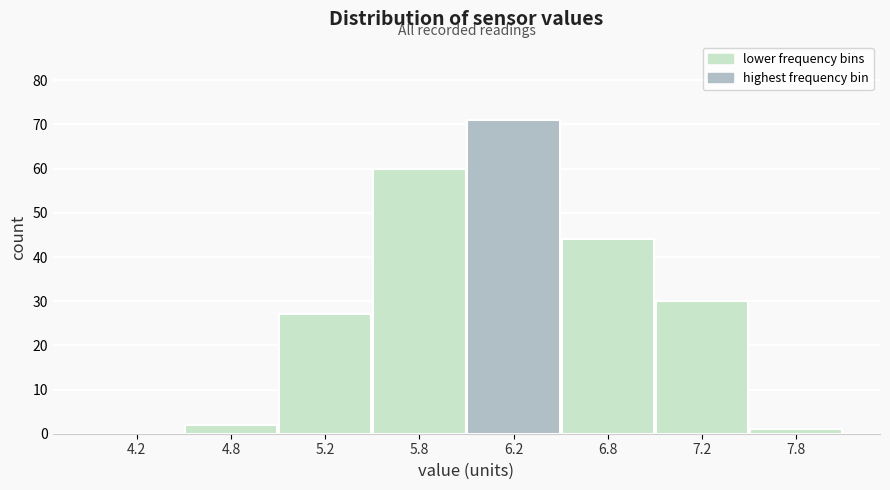

Reading right to left, what are all the values shown in this chart?

7.8=1	7.2=30	6.8=44	6.2=71	5.8=60	5.2=27	4.8=2	4.2=0